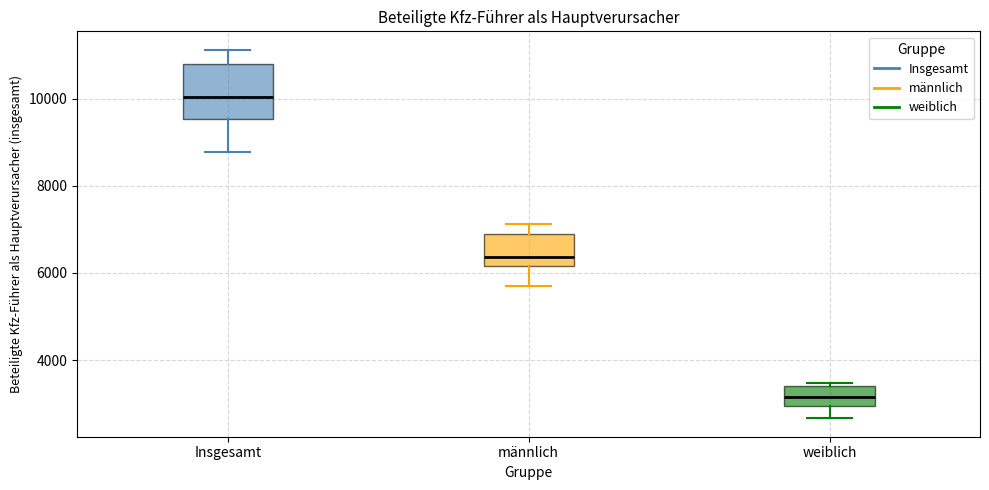

Which box is the tallest, from its lower edge to its upper edge?

Insgesamt